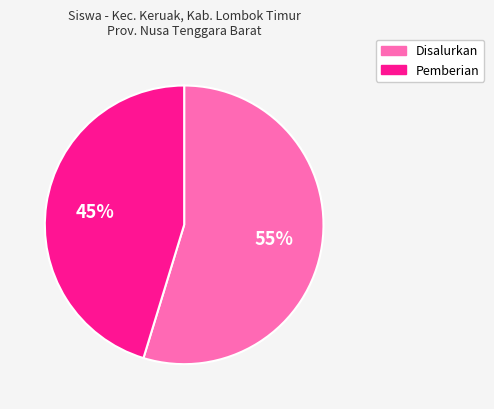

Count the number of slices in the pie.

2